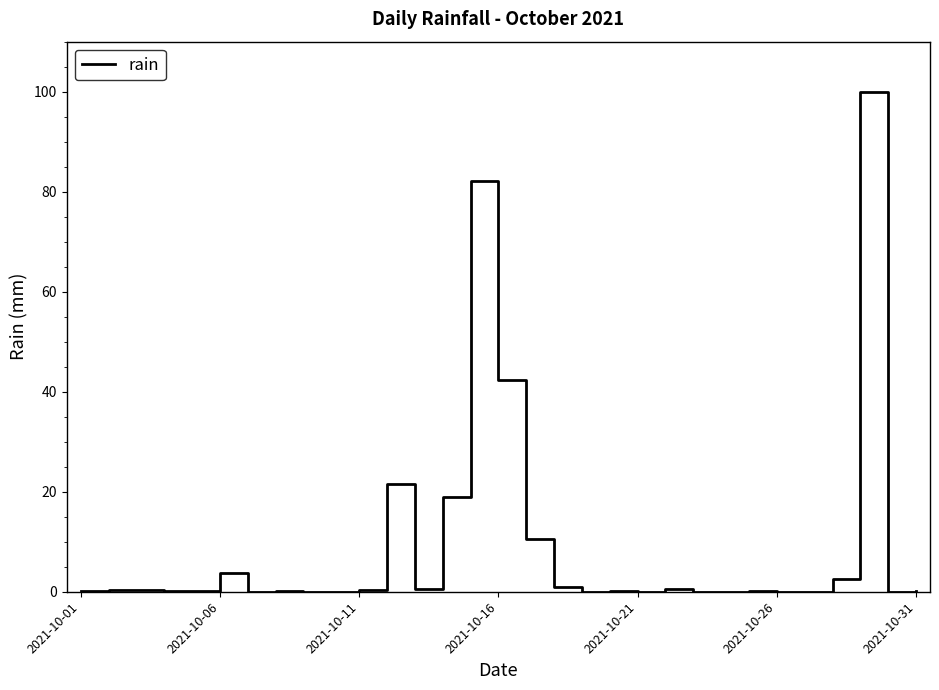

What is the maximum value shown in the chart?

100.0